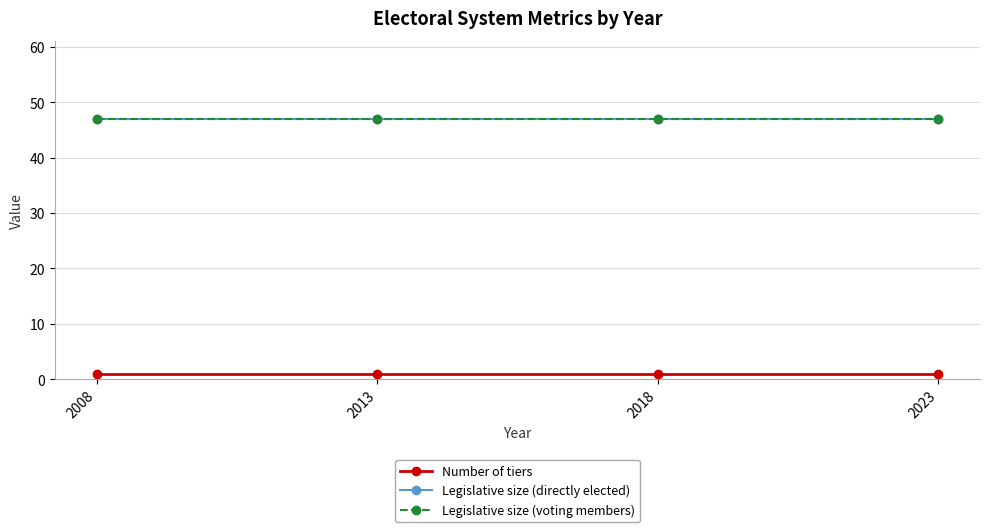

Count the number of data series in this chart.

3